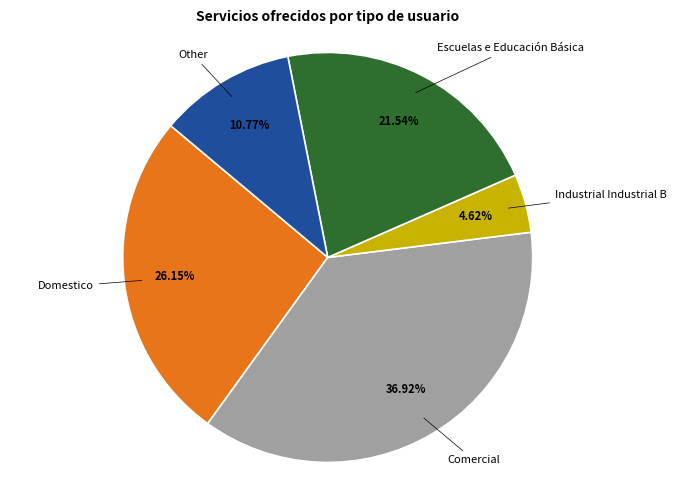

Is there a majority slice in this chart?

No